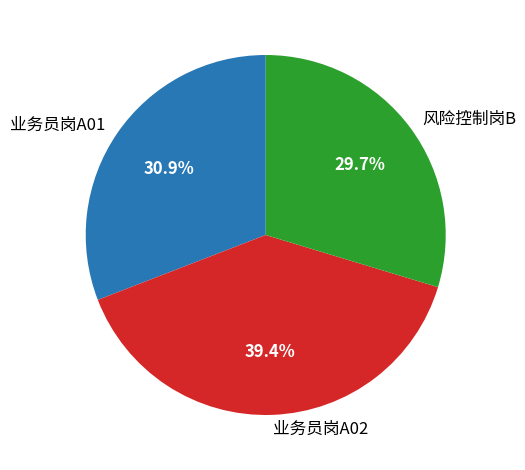

To the nearest percent, what is the difference between the largest and smallest slice percentages?

10%